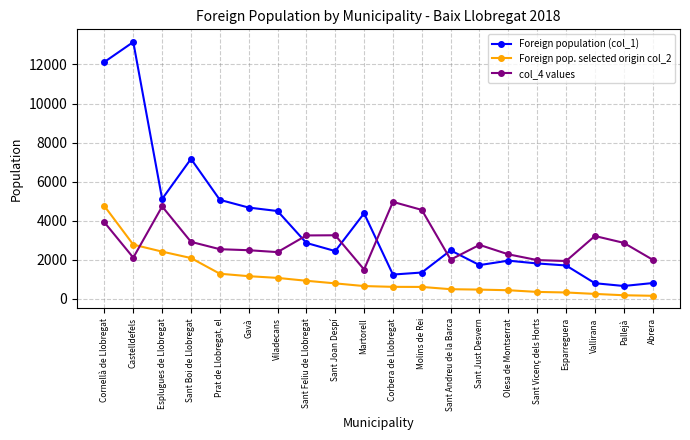

Which category has the highest value across all series?

Castelldefels